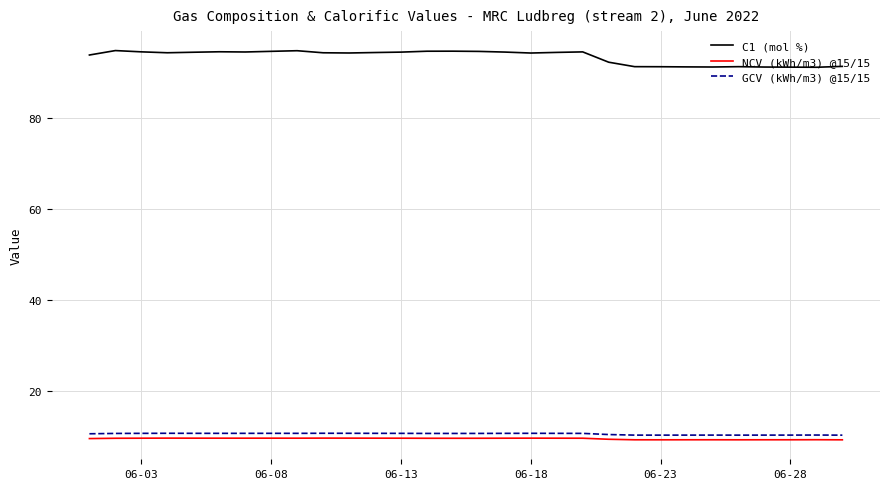

True or false: C1 (mol %) and GCV (kWh/m3) @15/15 cross at least once.

False